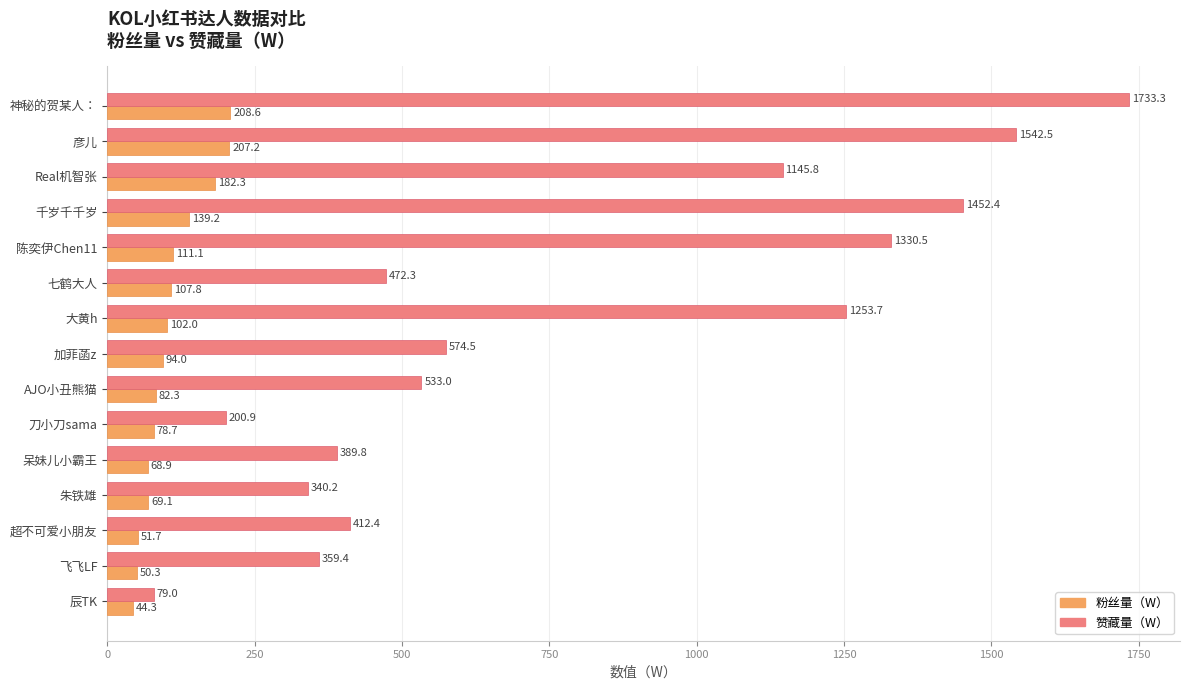

How many data points does each series have?

15